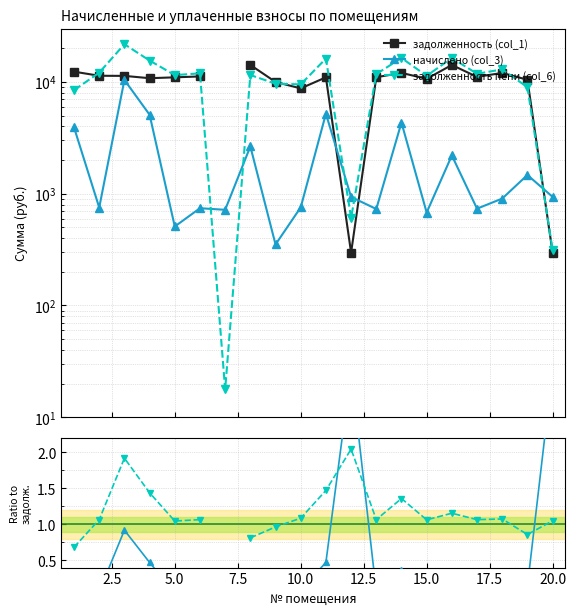

In задолженность (col_1), how many points are lower than both neighbors (excluding endpoints)?

5